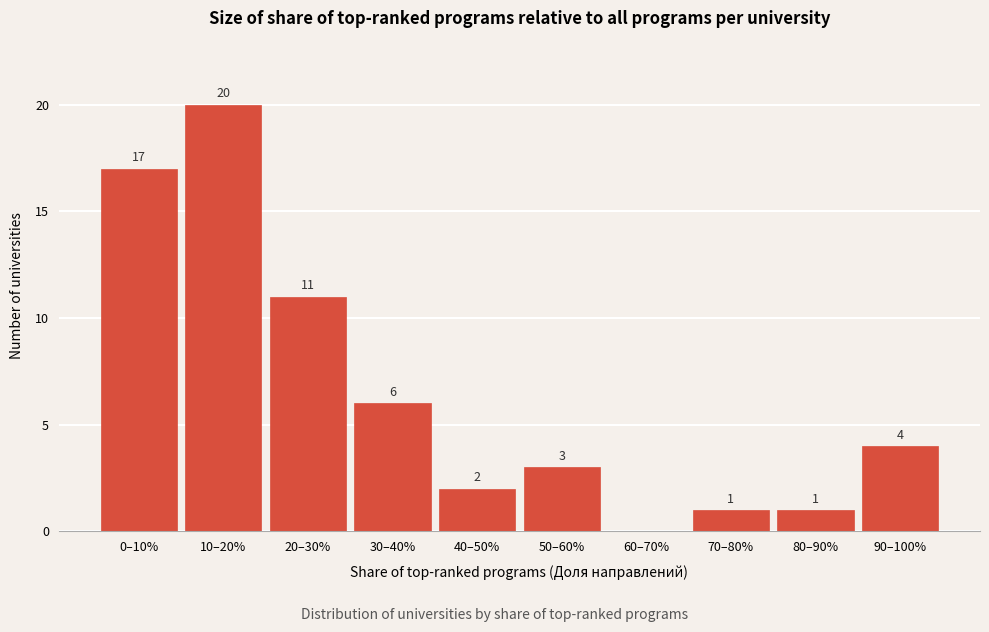

Reading right to left, transcribe all the data shown in this chart.

90–100%=4	80–90%=1	70–80%=1	60–70%=0	50–60%=3	40–50%=2	30–40%=6	20–30%=11	10–20%=20	0–10%=17